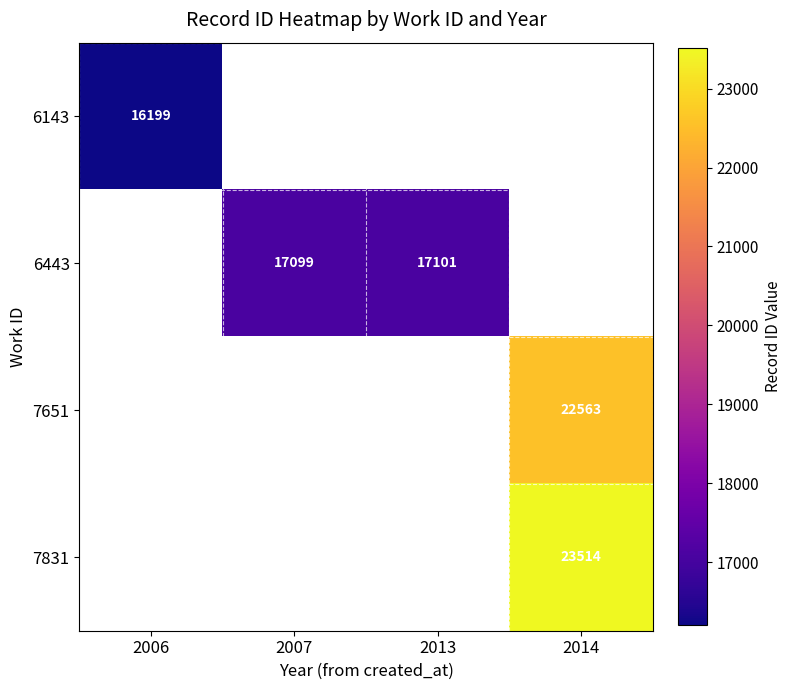

Is it true that 6143 equals 16199 at 2006?

True